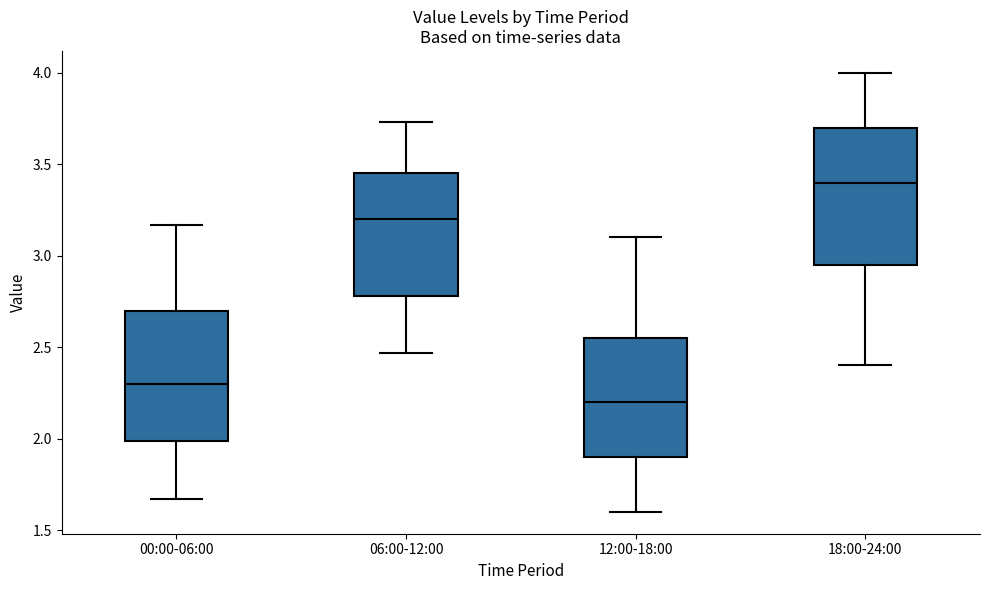

Reading left to right, read every box against the y-axis: the position of its median line, the range the box covers, and the ends of its whiskers. The values are not printed on the chart, so give them approximately, as read against the axis.

00:00-06:00: median 2.30, box 2.00 to 2.70, whiskers 1.65 to 3.15
06:00-12:00: median 3.20, box 2.80 to 3.45, whiskers 2.45 to 3.75
12:00-18:00: median 2.20, box 1.90 to 2.55, whiskers 1.60 to 3.10
18:00-24:00: median 3.40, box 2.95 to 3.70, whiskers 2.40 to 4.00